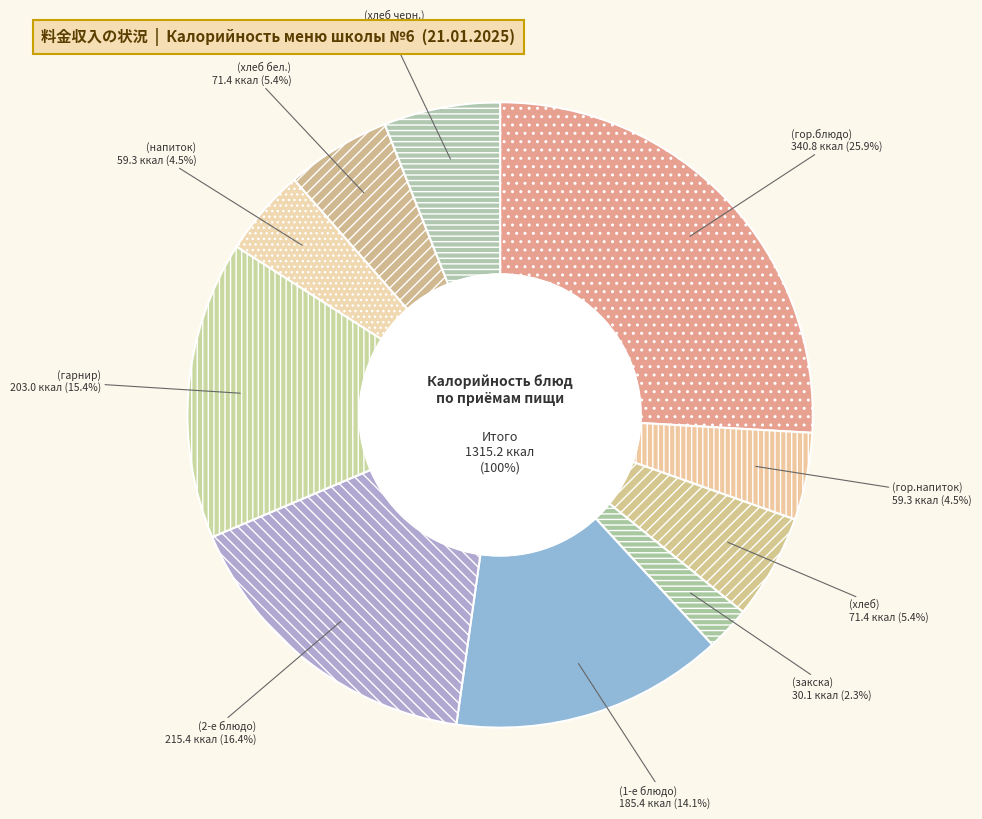

To the nearest percent, what is the average slice percentage?

10%